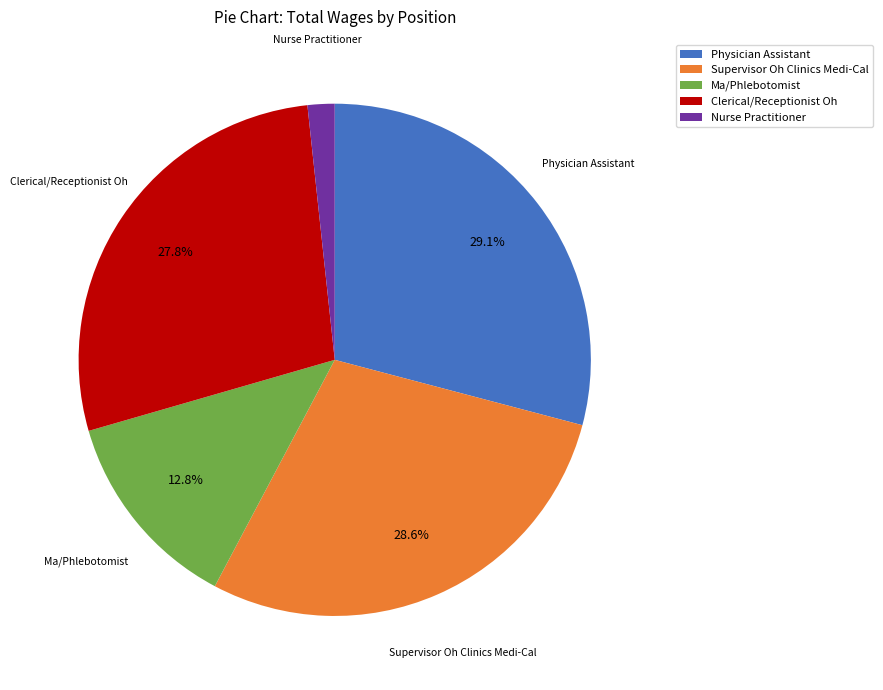

To the nearest percent, what percentage of the pie is Supervisor Oh Clinics Medi-Cal?

29%